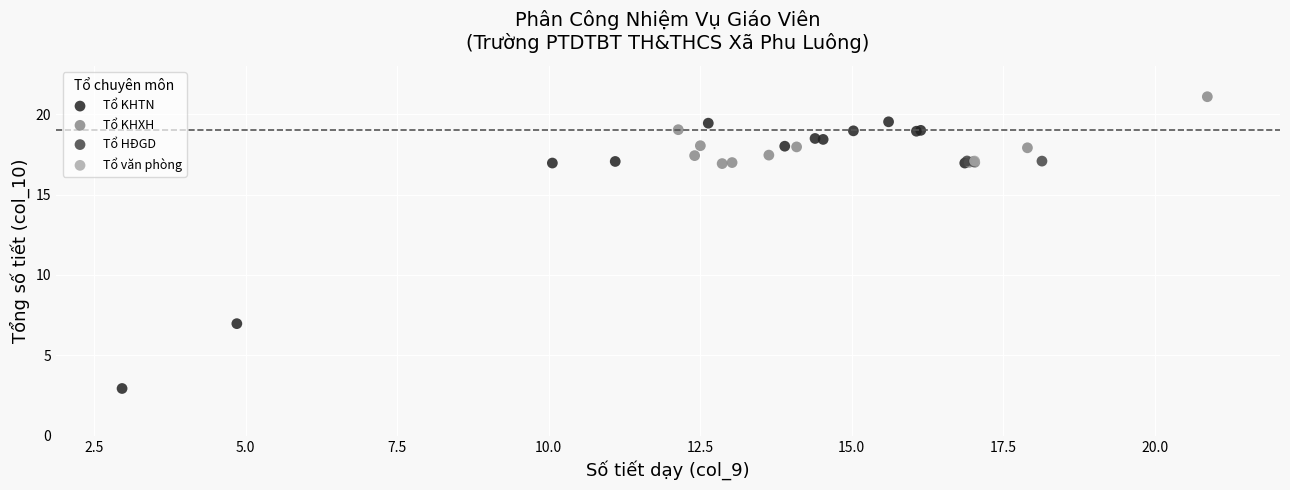

What are all the series names shown in the legend?

Tổ KHTN, Tổ KHXH, Tổ HĐGD, Tổ văn phòng